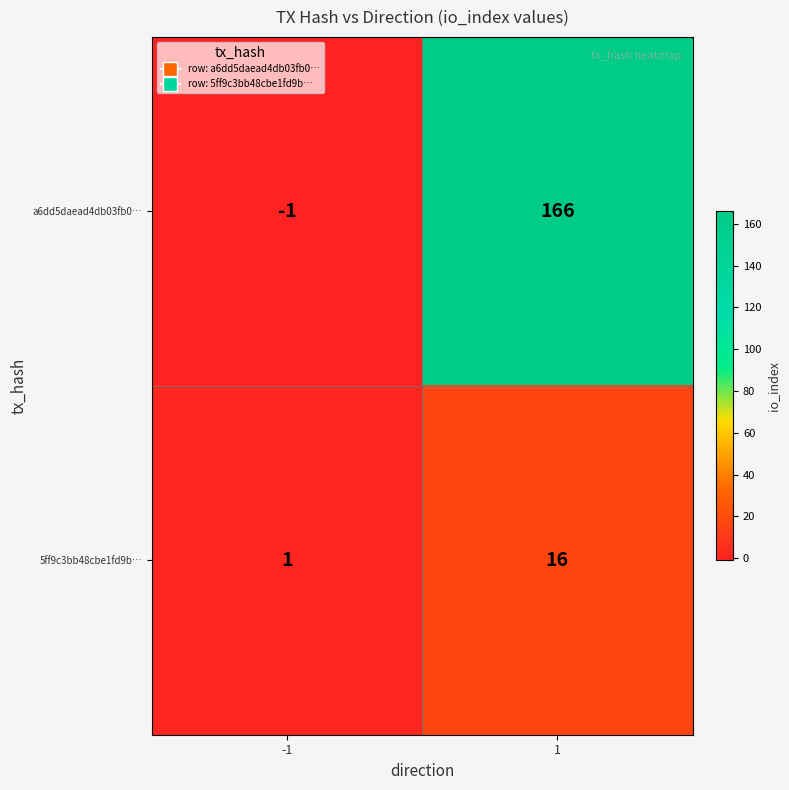

Is it true that 5ff9c3bb48cbe1fd9b… equals 16 at 1?

True